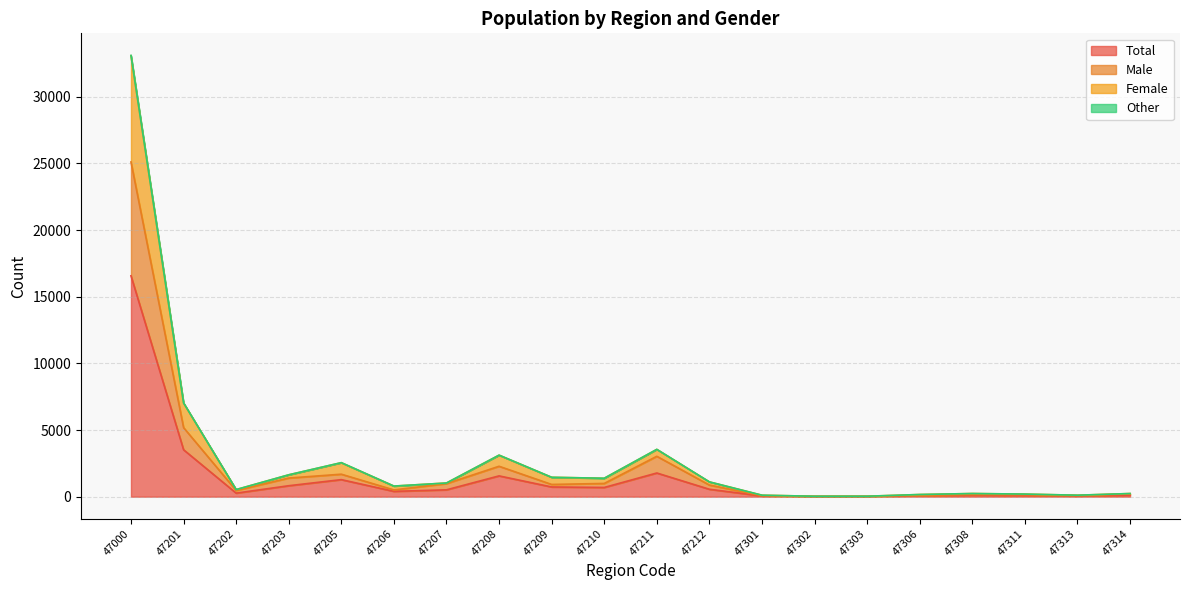

Which label corresponds to the smallest value in the chart?

47302